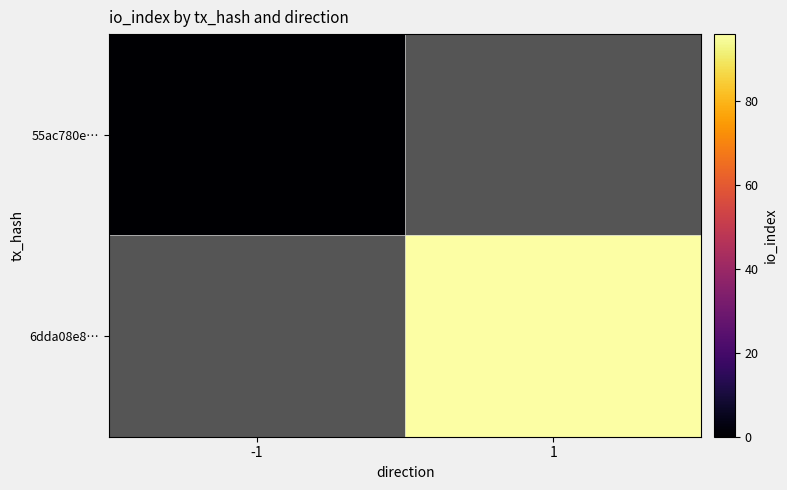

How many distinct data groups are displayed?

2